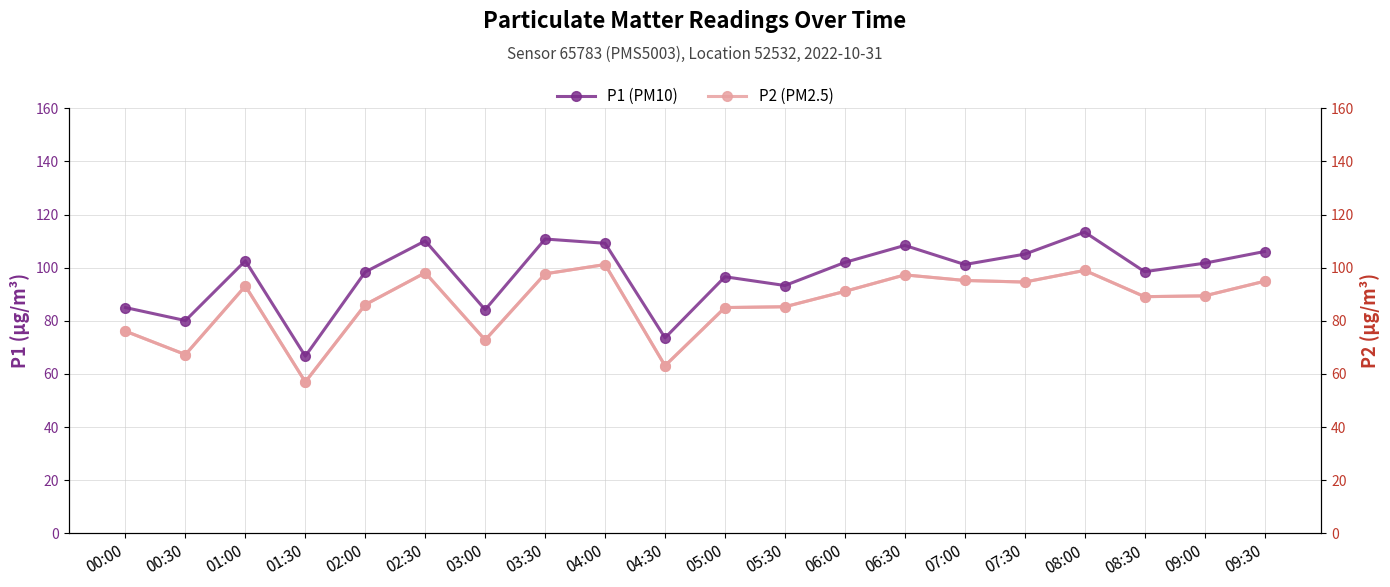

How many data points in P2 (PM2.5) are less than 91?

10